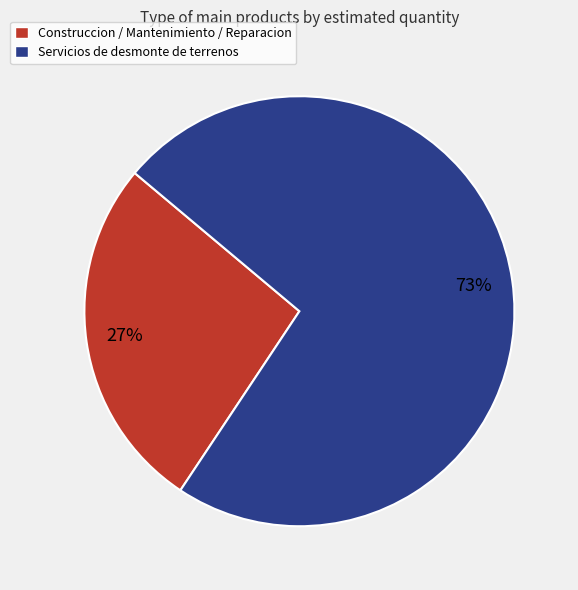

How many slices are in this pie chart?

2